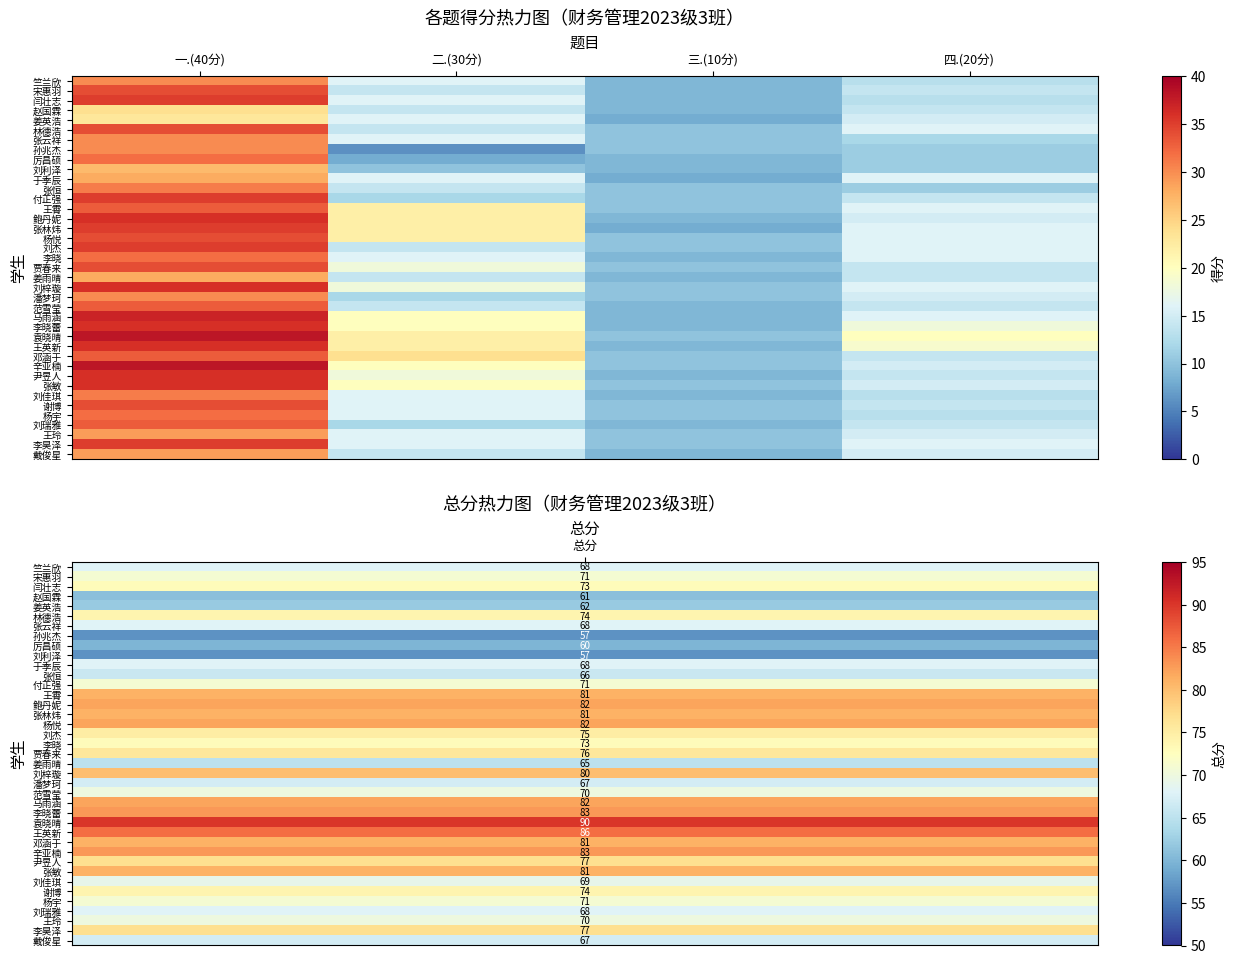

Reading right to left, what are all the values shown in this chart?

竺兰欣: 四.(20分)=13	三.(10分)=9	二.(30分)=16	一.(40分)=30
宋惠羽: 四.(20分)=14	三.(10分)=9	二.(30分)=14	一.(40分)=34
闫壮志: 四.(20分)=13	三.(10分)=9	二.(30分)=16	一.(40分)=35
赵国霖: 四.(20分)=14	三.(10分)=9	二.(30分)=14	一.(40分)=24
姜英浩: 四.(20分)=15	三.(10分)=8	二.(30分)=16	一.(40分)=23
林德浩: 四.(20分)=16	三.(10分)=10	二.(30分)=14	一.(40分)=34
张云祥: 四.(20分)=12	三.(10分)=10	二.(30分)=16	一.(40分)=30
孙兆杰: 四.(20分)=11	三.(10分)=10	二.(30分)=6	一.(40分)=30
厉昌硕: 四.(20分)=11	三.(10分)=9	二.(30分)=8	一.(40分)=32
刘利泽: 四.(20分)=11	三.(10分)=9	二.(30分)=10	一.(40分)=27
于季辰: 四.(20分)=16	三.(10分)=8	二.(30分)=16	一.(40分)=28
张恒: 四.(20分)=11	三.(10分)=10	二.(30分)=14	一.(40分)=31
付正强: 四.(20分)=14	三.(10分)=10	二.(30分)=12	一.(40分)=35
王霄: 四.(20分)=16	三.(10分)=10	二.(30分)=22	一.(40分)=33
鲍丹妮: 四.(20分)=15	三.(10分)=9	二.(30分)=22	一.(40分)=36
张林炜: 四.(20分)=16	三.(10分)=8	二.(30分)=22	一.(40分)=35
杨悦: 四.(20分)=16	三.(10分)=10	二.(30分)=22	一.(40分)=34
刘杰: 四.(20分)=16	三.(10分)=10	二.(30分)=14	一.(40分)=35
李晓: 四.(20分)=16	三.(10分)=9	二.(30分)=16	一.(40分)=32
贾春来: 四.(20分)=14	三.(10分)=10	二.(30分)=18	一.(40分)=34
姜雨晴: 四.(20分)=14	三.(10分)=9	二.(30分)=14	一.(40分)=28
刘梓璇: 四.(20分)=16	三.(10分)=10	二.(30分)=18	一.(40分)=36
潘梦珂: 四.(20分)=15	三.(10分)=10	二.(30分)=12	一.(40分)=30
范雪莹: 四.(20分)=14	三.(10分)=9	二.(30分)=14	一.(40分)=33
马雨涵: 四.(20分)=16	三.(10分)=9	二.(30分)=20	一.(40分)=37
李晓蕾: 四.(20分)=18	三.(10分)=9	二.(30分)=20	一.(40分)=36
袁晓晴: 四.(20分)=20	三.(10分)=10	二.(30分)=22	一.(40分)=38
王英新: 四.(20分)=19	三.(10分)=9	二.(30分)=22	一.(40分)=36
邓涵于: 四.(20分)=14	三.(10分)=10	二.(30分)=24	一.(40分)=33
辛亚楠: 四.(20分)=15	三.(10分)=10	二.(30分)=20	一.(40分)=38
尹昱人: 四.(20分)=14	三.(10分)=9	二.(30分)=18	一.(40分)=36
张敏: 四.(20分)=15	三.(10分)=10	二.(30分)=20	一.(40分)=36
刘佳琪: 四.(20分)=13	三.(10分)=9	二.(30分)=16	一.(40分)=31
谢博: 四.(20分)=14	三.(10分)=10	二.(30分)=16	一.(40分)=34
杨宇: 四.(20分)=13	三.(10分)=10	二.(30分)=16	一.(40分)=32
刘瑞雅: 四.(20分)=14	三.(10分)=9	二.(30分)=12	一.(40分)=33
王玲: 四.(20分)=15	三.(10分)=10	二.(30分)=16	一.(40分)=29
李昊泽: 四.(20分)=16	三.(10分)=10	二.(30分)=16	一.(40分)=35
戴俊星: 四.(20分)=15	三.(10分)=9	二.(30分)=14	一.(40分)=29